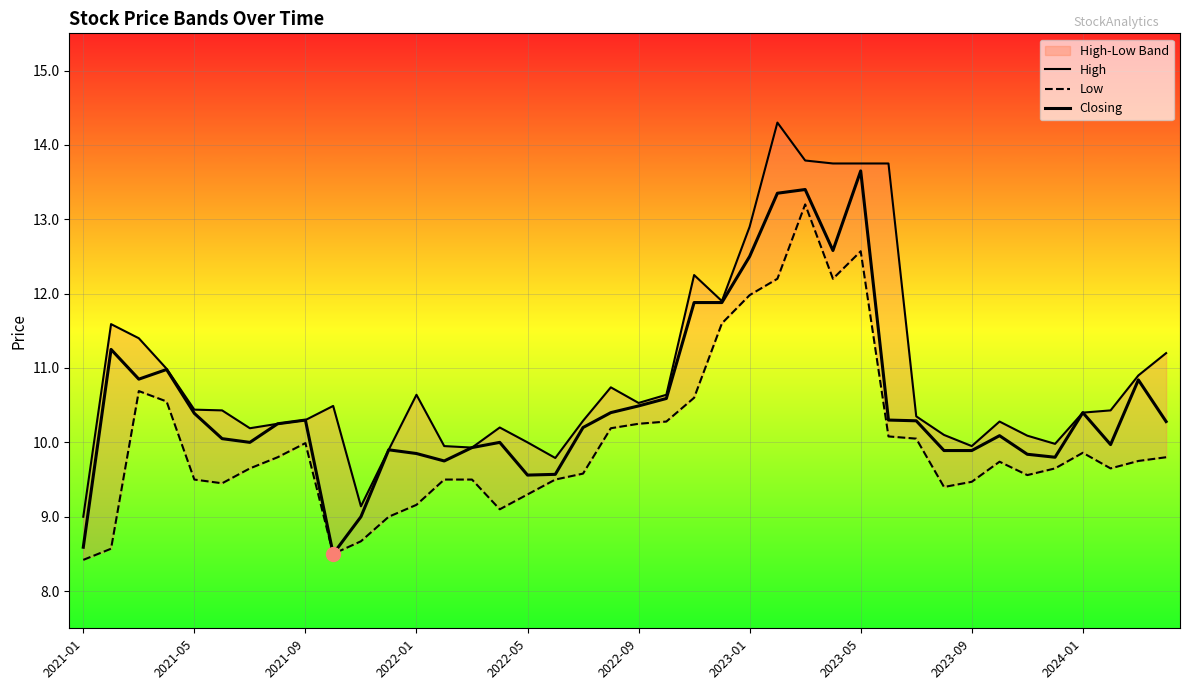

List the series in order of their peak value, highest first.

High, Closing, Low